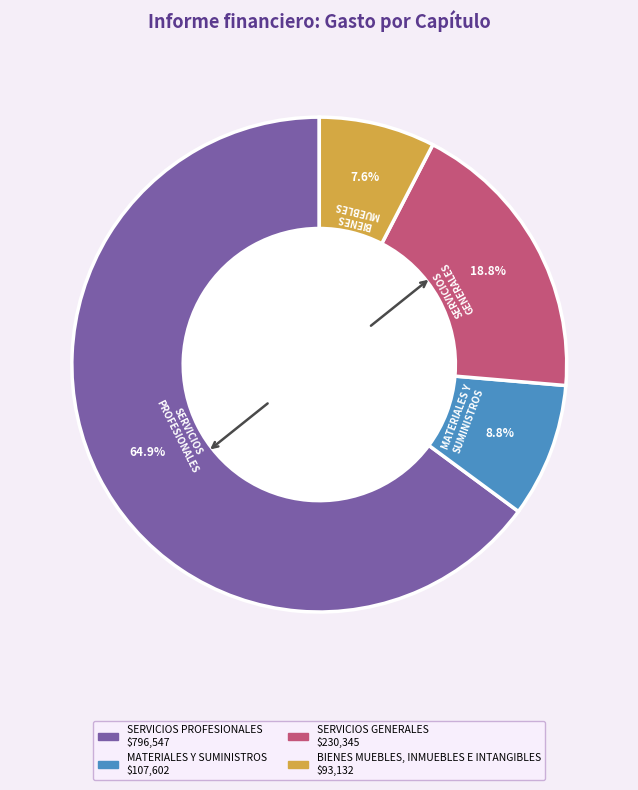

How many segments does this pie chart have?

4